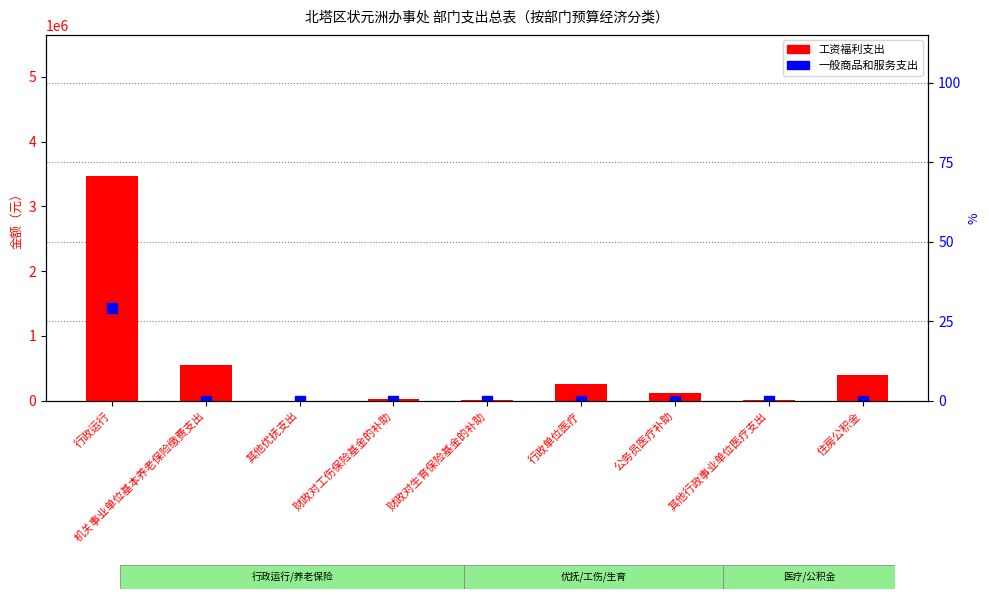

True or false: the data shows 6450 at 其他行政事业单位医疗支出.

True